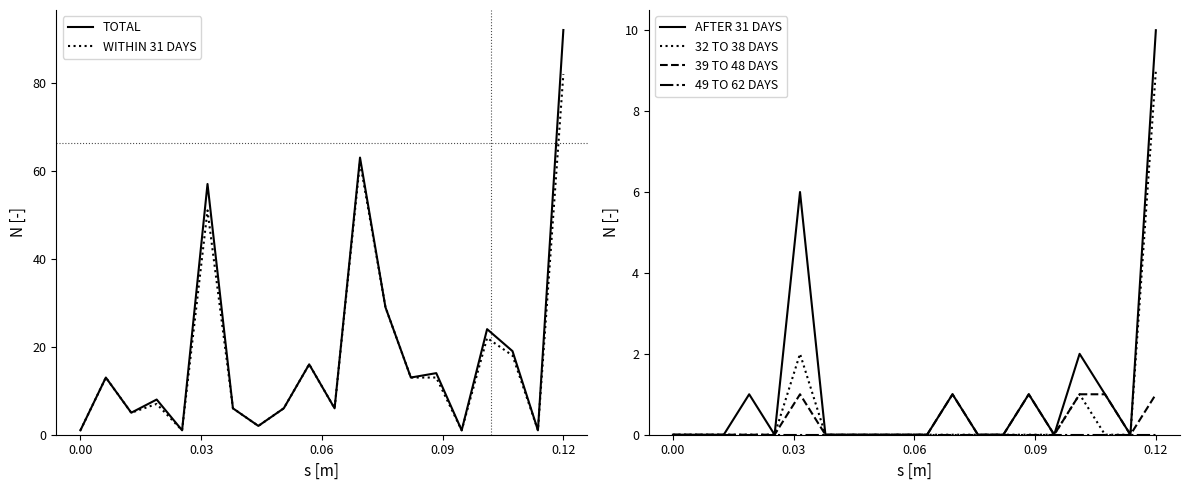

What is the highest value of the AFTER 31 DAYS series?

10